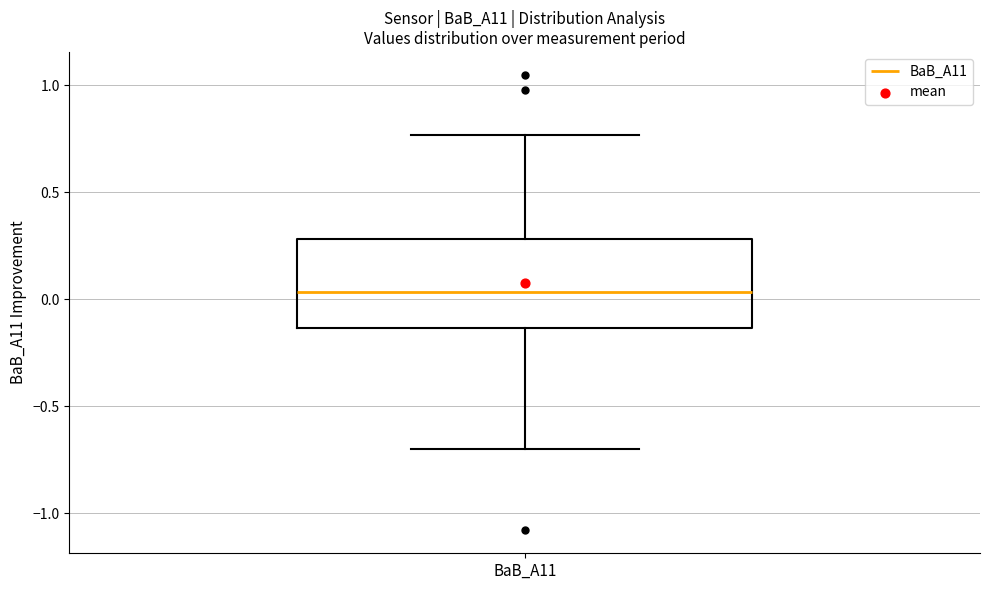

Transcribe this box plot: give where the median line is, the range the box spans, and where the two whiskers end, as read against the y-axis. The values are not printed on the chart, so give them approximately, as read against the axis.

median 0.05, box -0.15 to 0.30, whiskers -0.70 to 0.75